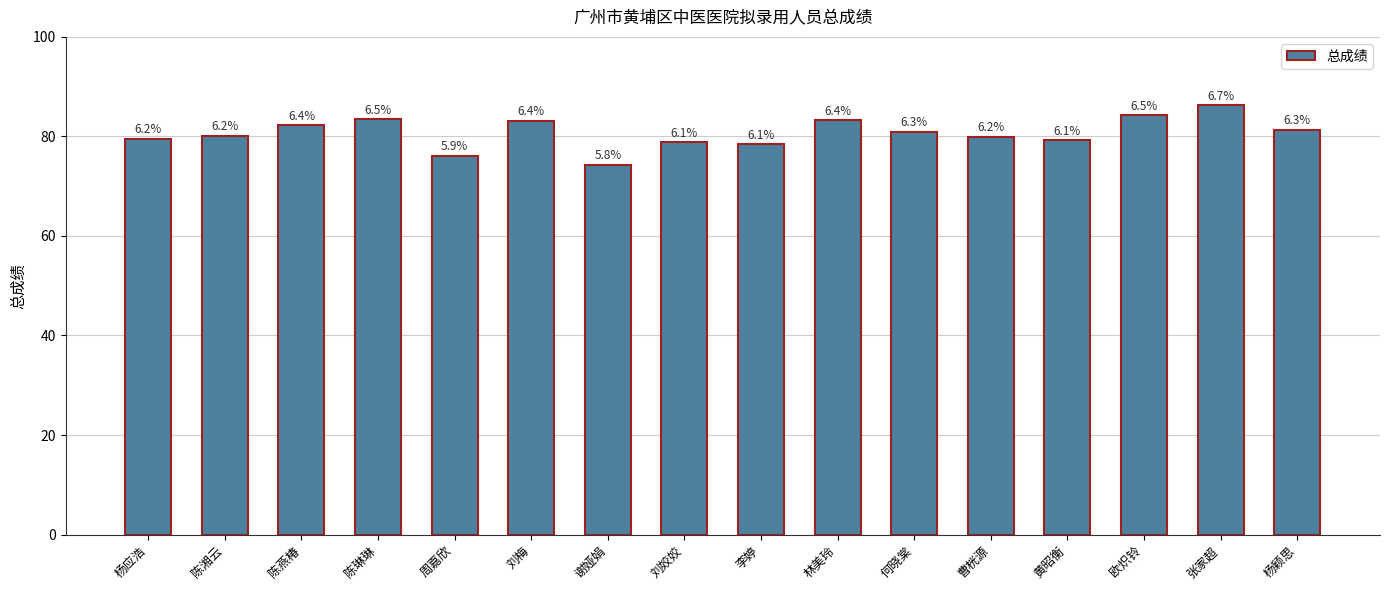

How many bars are there in total?

16